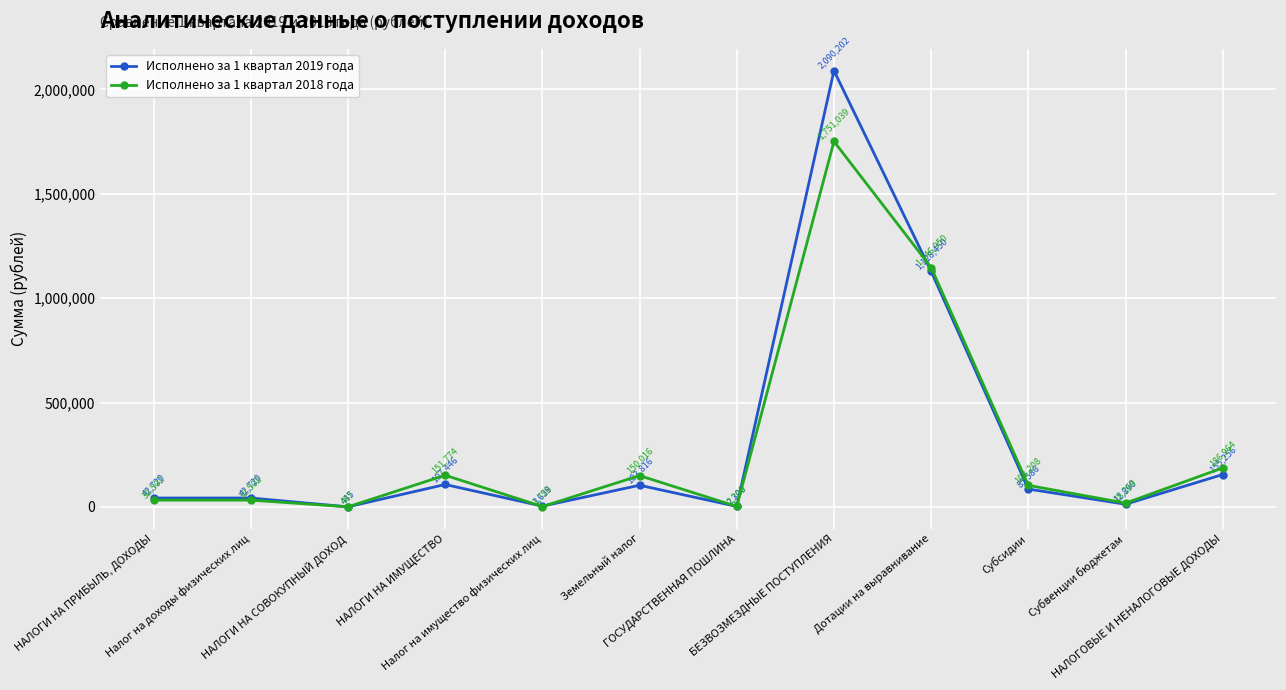

How many intersections are there between Исполнено за 1 квартал 2018 года and Исполнено за 1 квартал 2019 года?

5